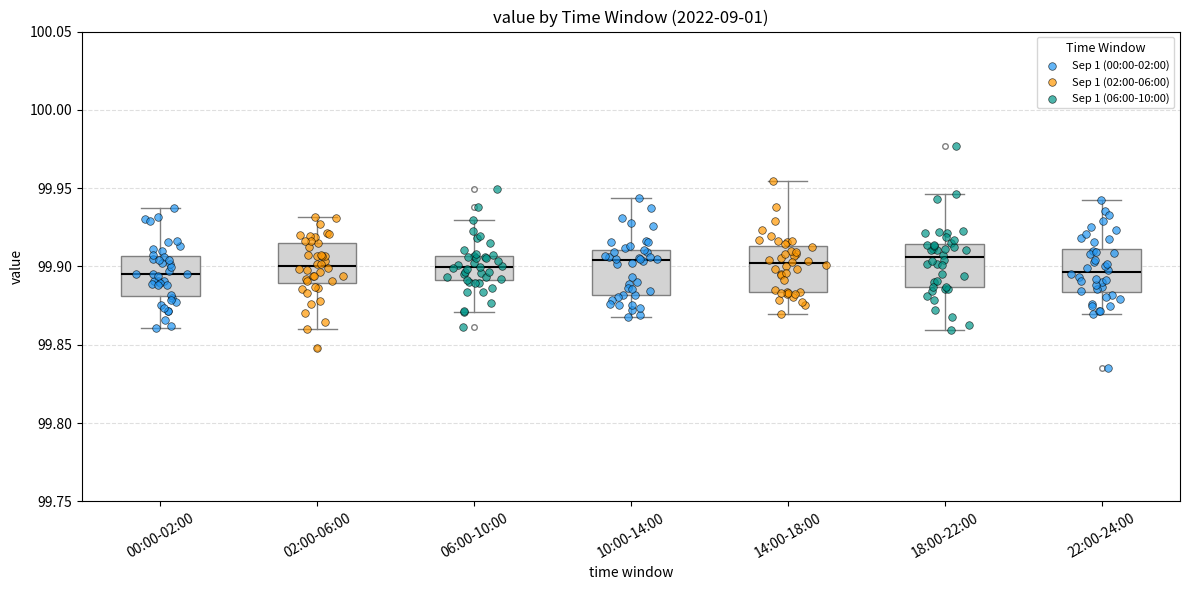

Where is the lower edge of the box for 22:00-24:00 on the y-axis? The values are not printed on the chart, so give them approximately, as read against the axis.

99.885